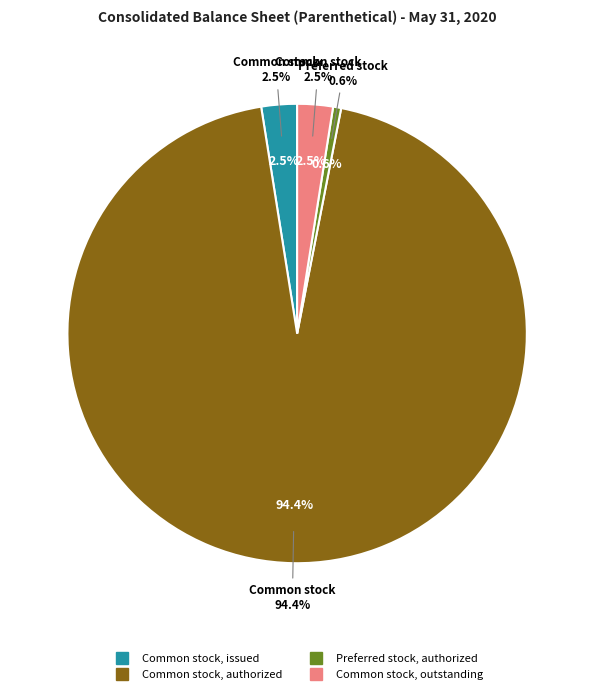

To the nearest percent, what percentage of the pie is Common stock, issued?

3%